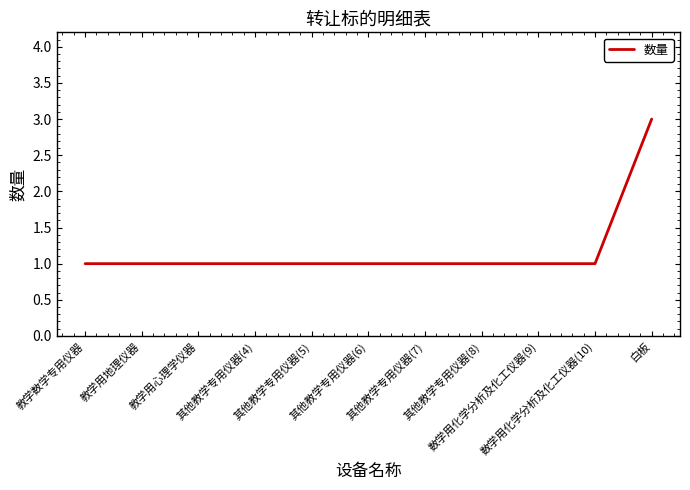

What is the maximum value shown in the chart?

3